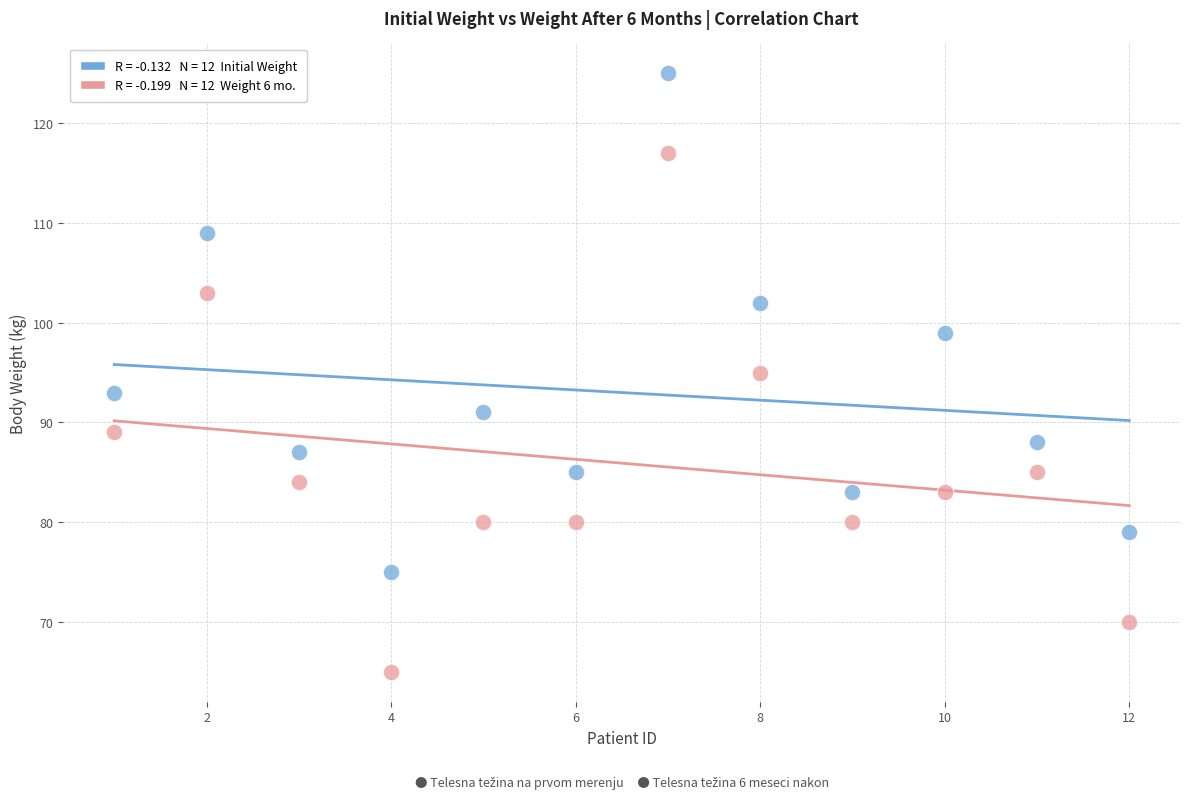

Across all data points, what is the range of X values (max minus min)?

11